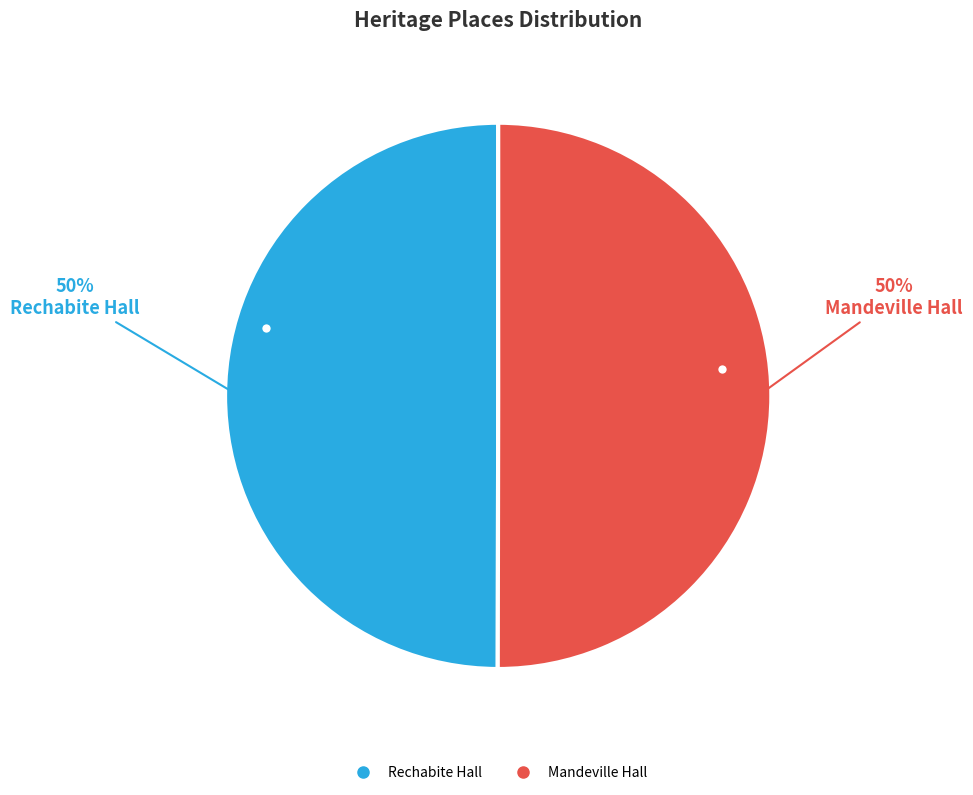

What percentage is the Mandeville Hall slice, to the nearest percent?

50%